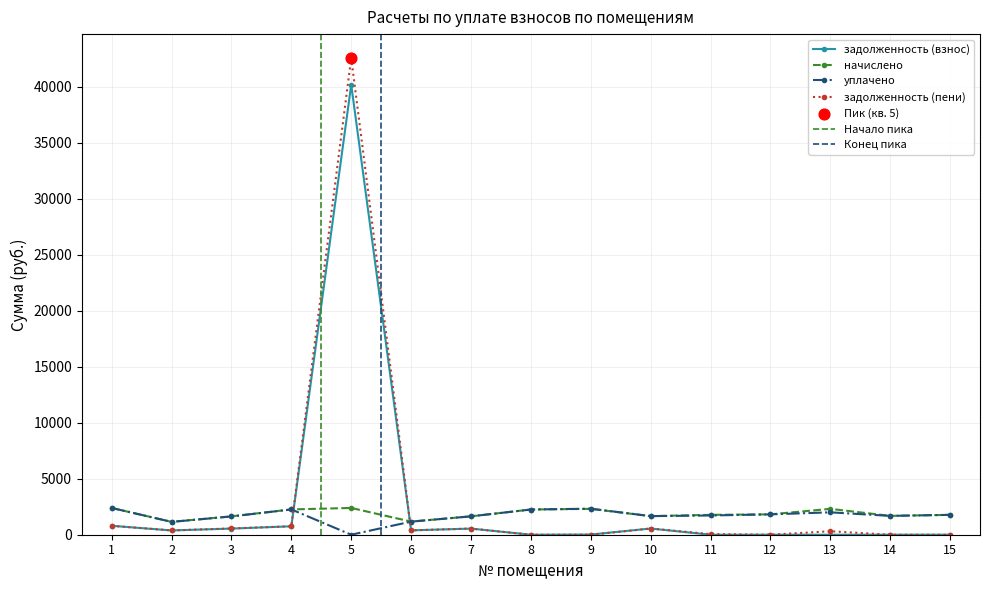

At which category is the sum across all series the highest?

5